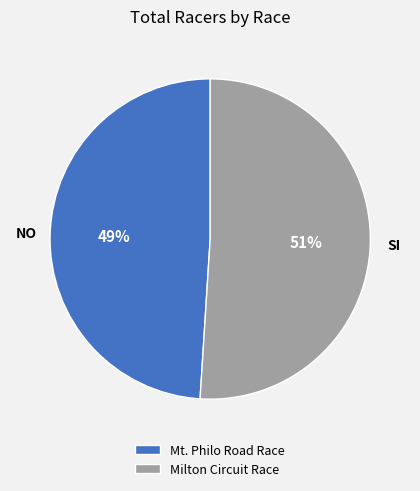

Which category has the smallest portion of the pie?

Mt. Philo Road Race